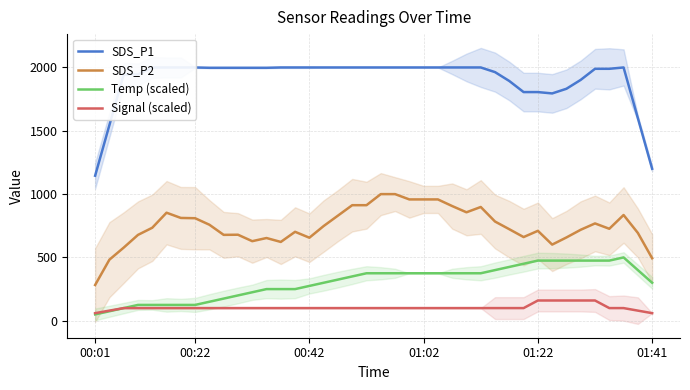

True or false: SDS_P2 and Temp (scaled) intersect in this chart.

False